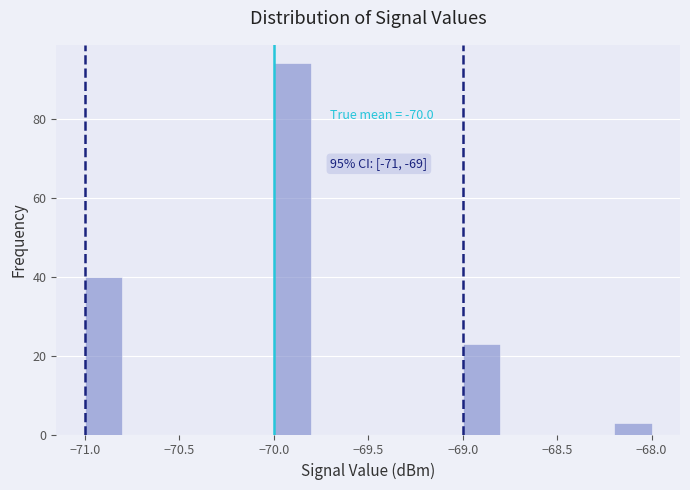

Over which range of the x-axis is the bar tallest?

-70.0 to -69.8